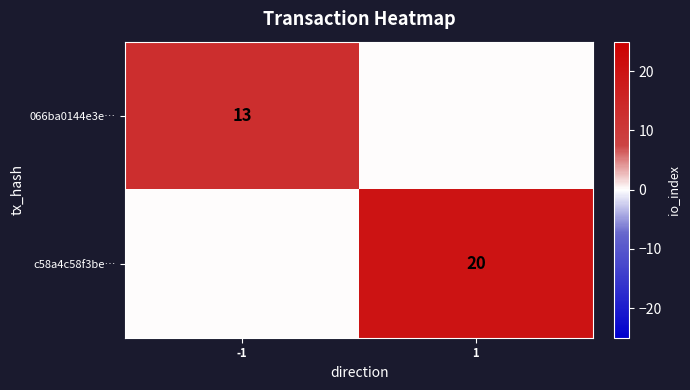

Is it true that 066ba0144e3e… equals 19 at -1?

False